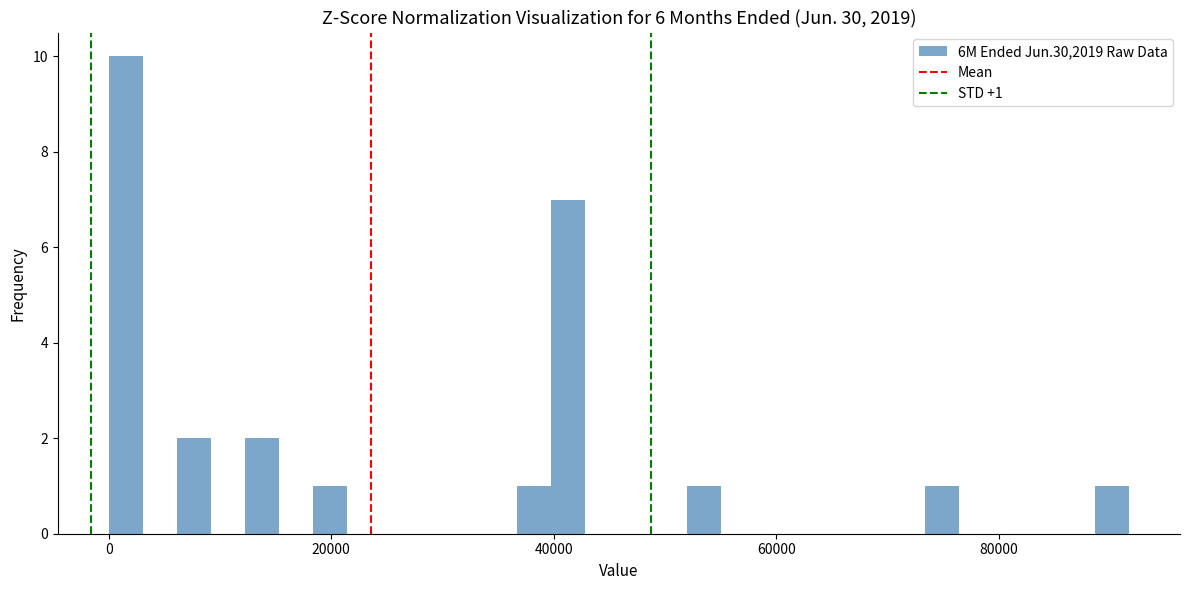

Read against the x-axis, roughly where is the centre of the tallest bar?

2000